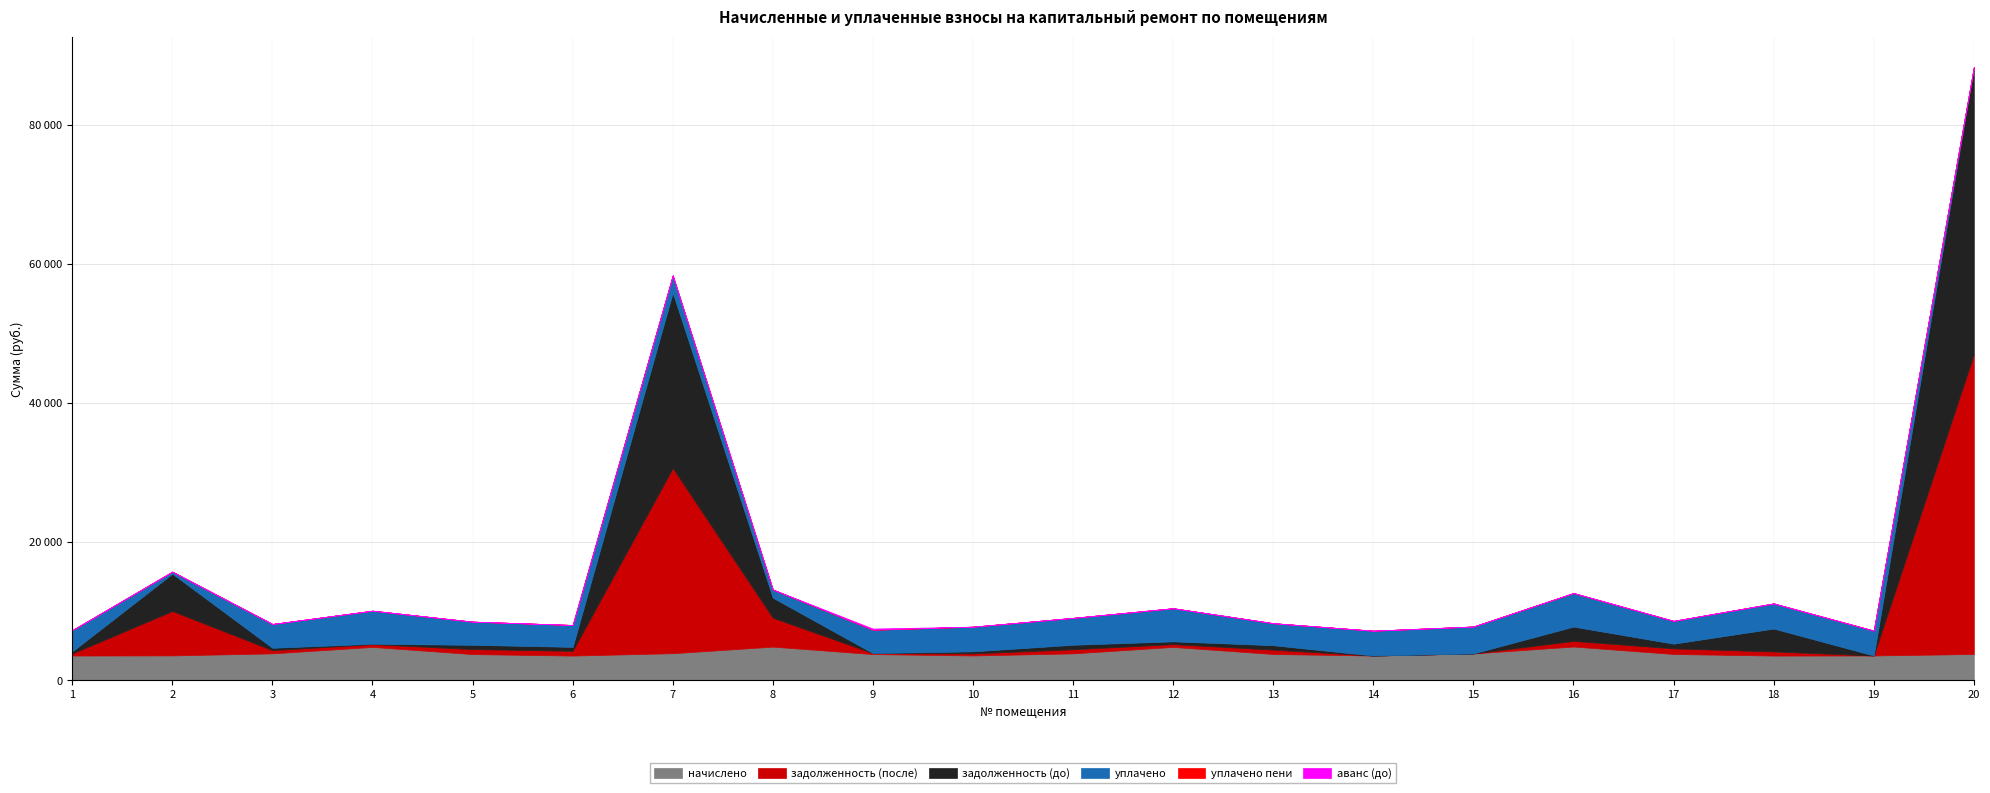

True or false: задолженность (до) and аванс (до) cross at least once.

True